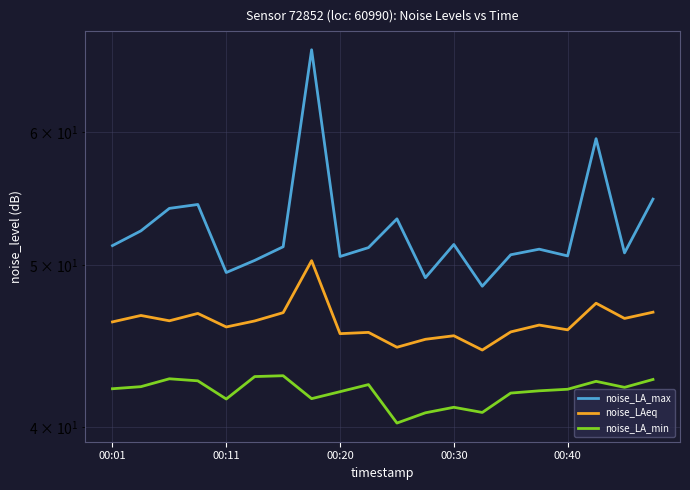

Is it true that noise_LA_max equals 76.8 at 00:20?

False